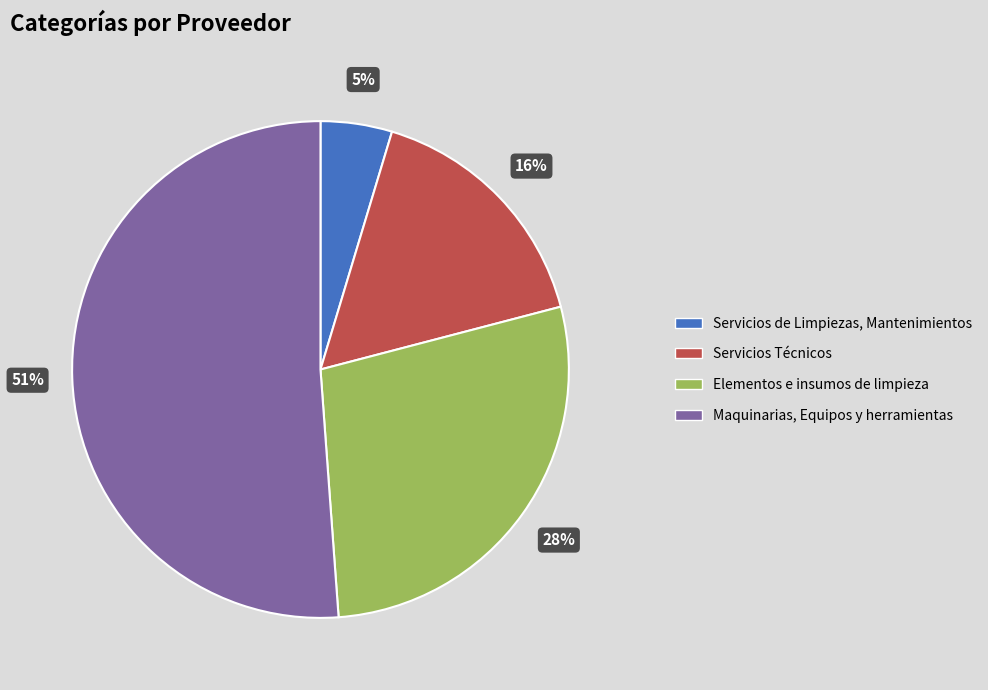

How many slices are in this pie chart?

4